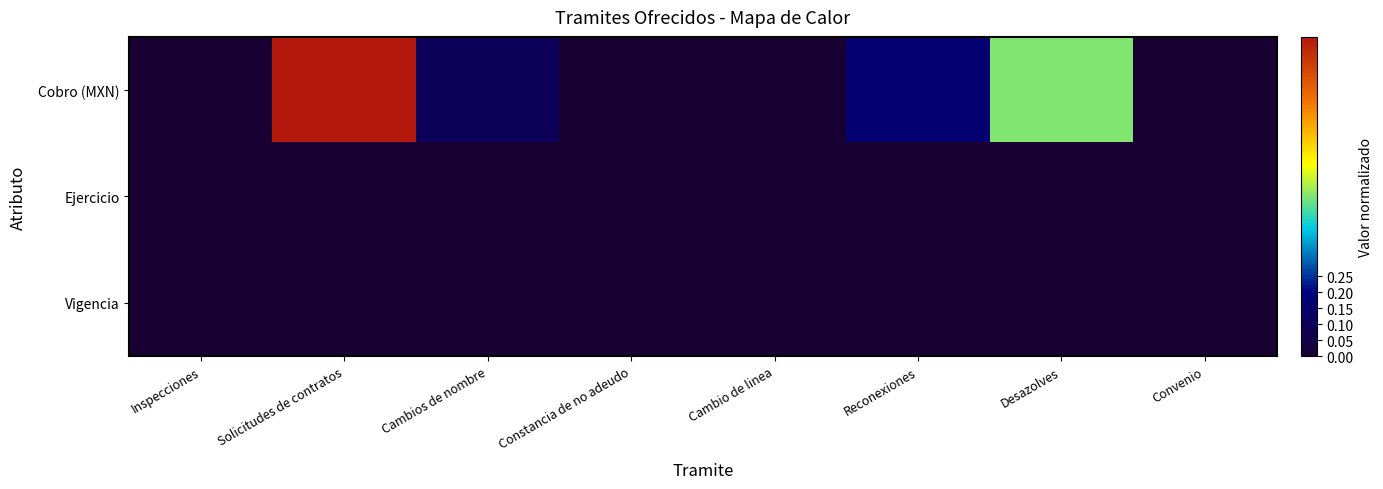

At which category is the sum across all series the highest?

Solicitudes de contratos